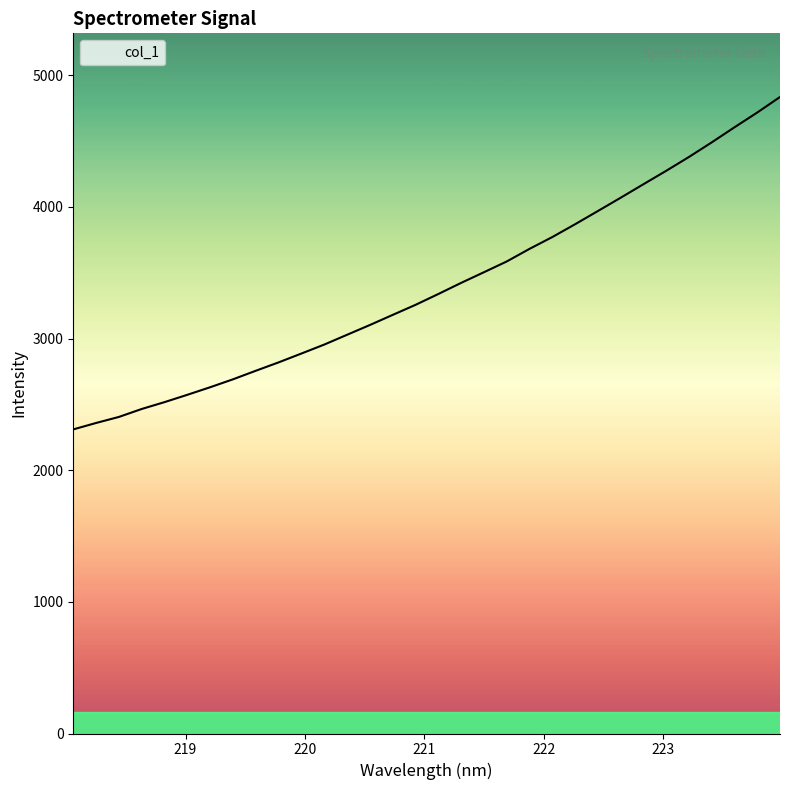

What is the difference between the maximum and minimum values?

2525.1